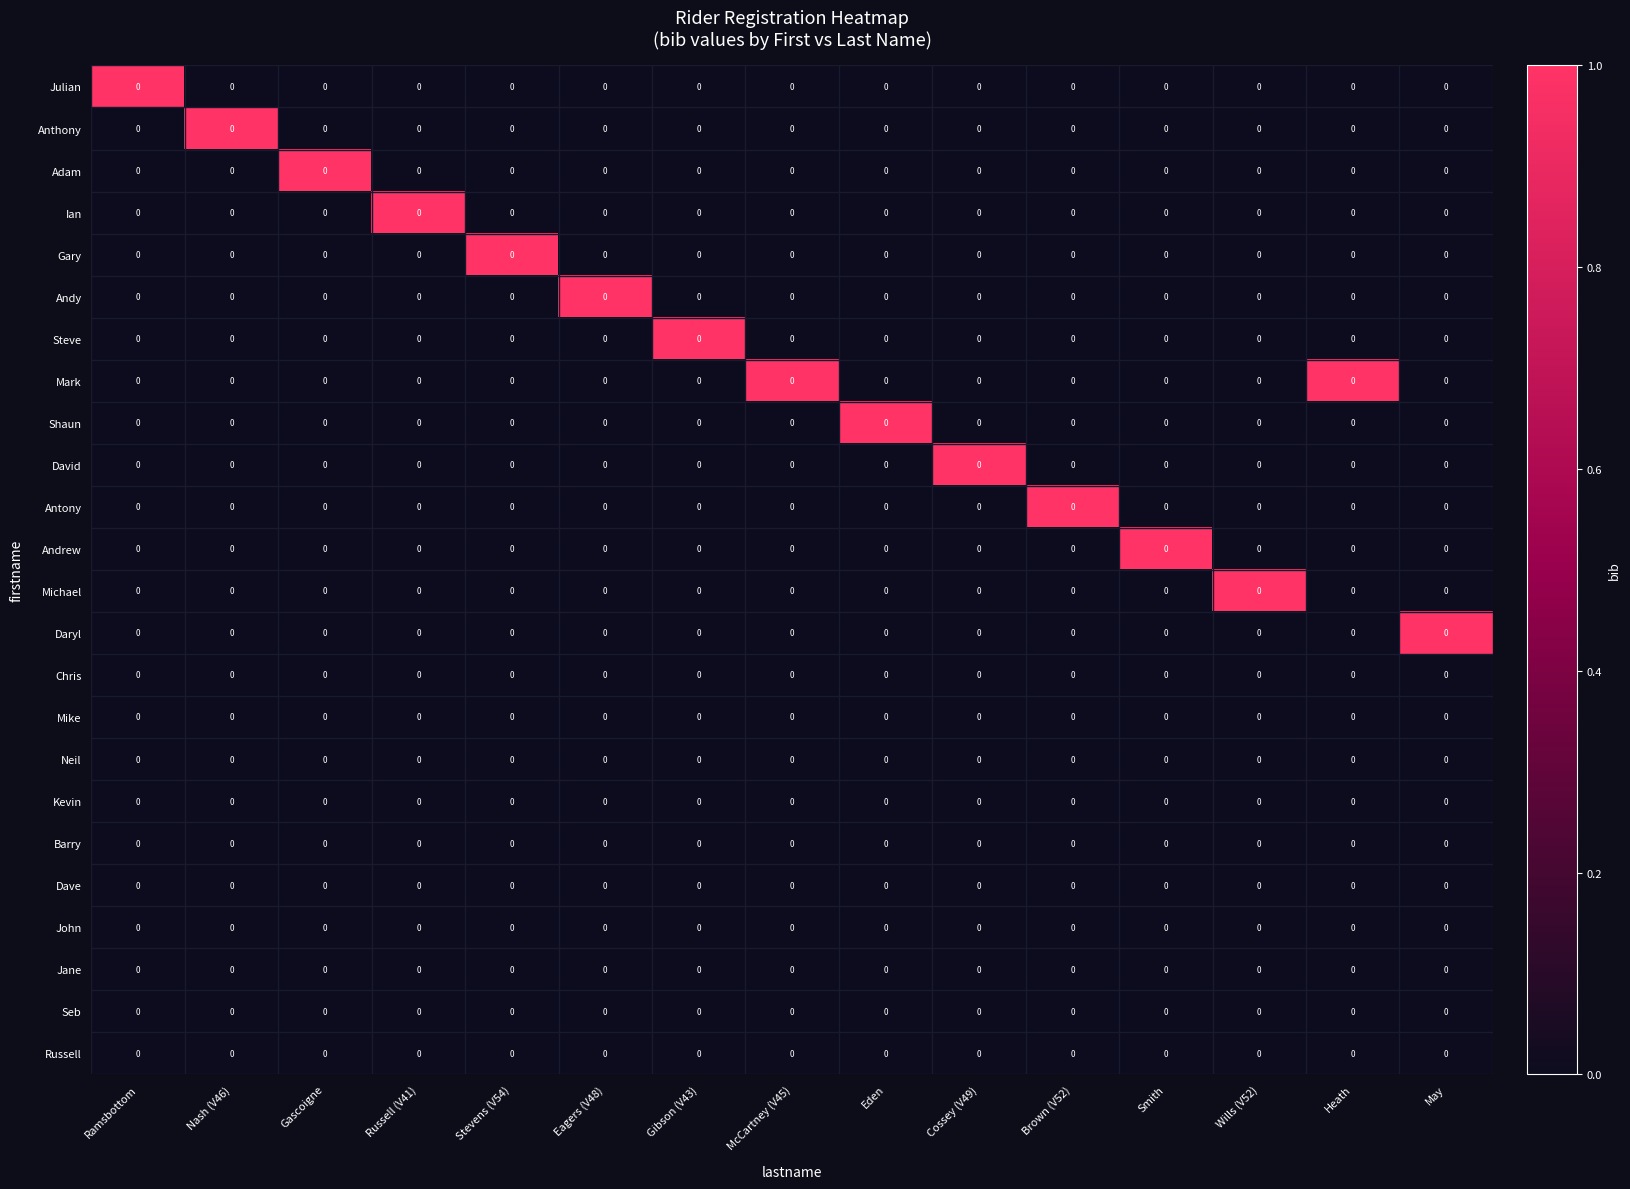

Which label corresponds to the smallest value in the chart?

Nash (V46)